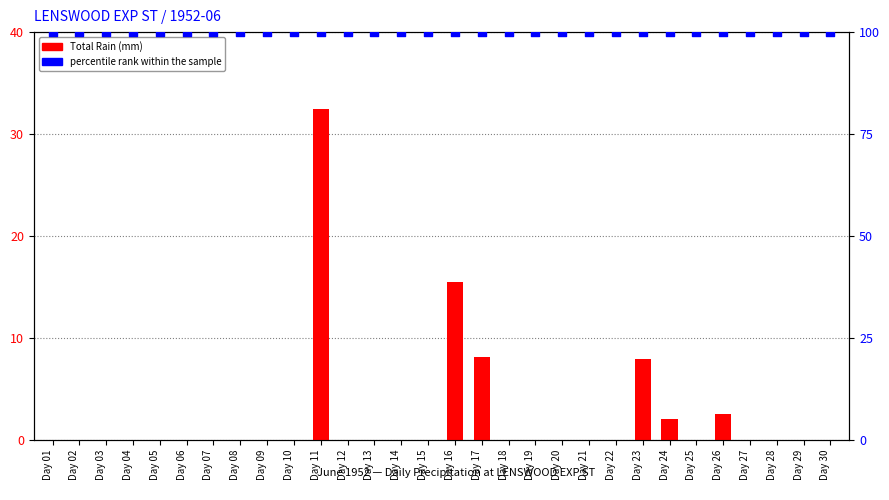

Which series has the largest total across all categories?

percentile rank within the sample